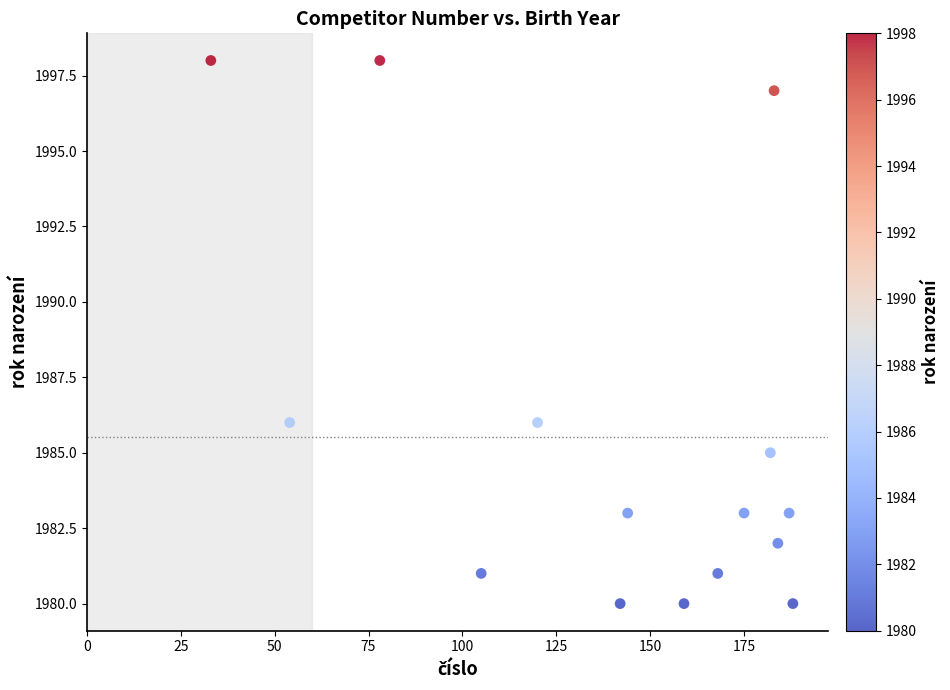

What is the range of X values (max minus min)?

155